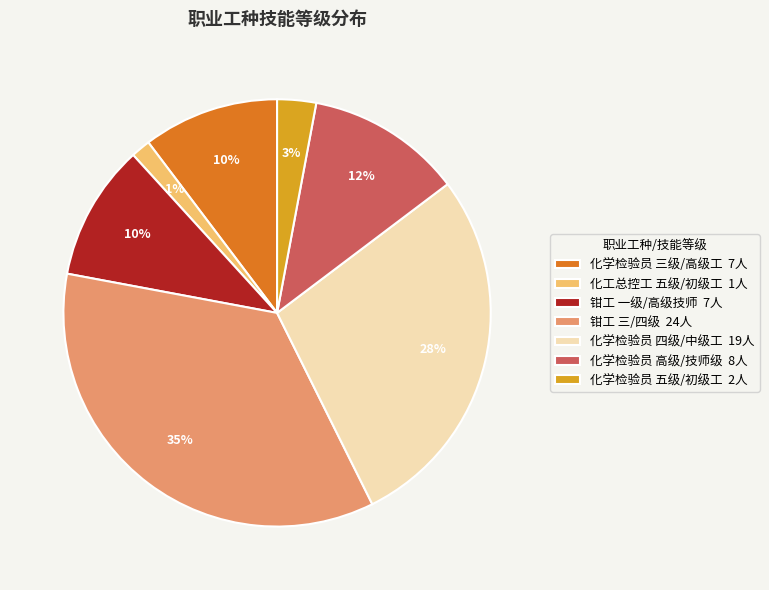

Combined, do 化学检验员 三级/高级工 7人 and 化学检验员 高级/技师级 8人 account for over 50%?

No